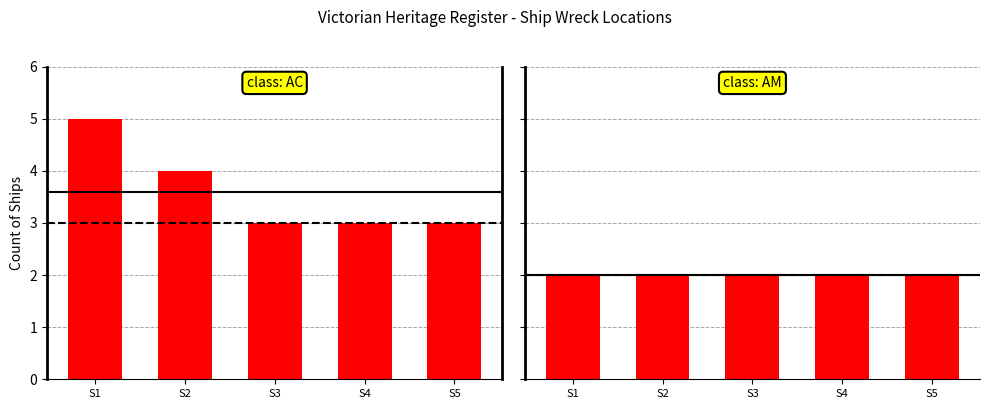

At which category is the sum across all series the highest?

S1